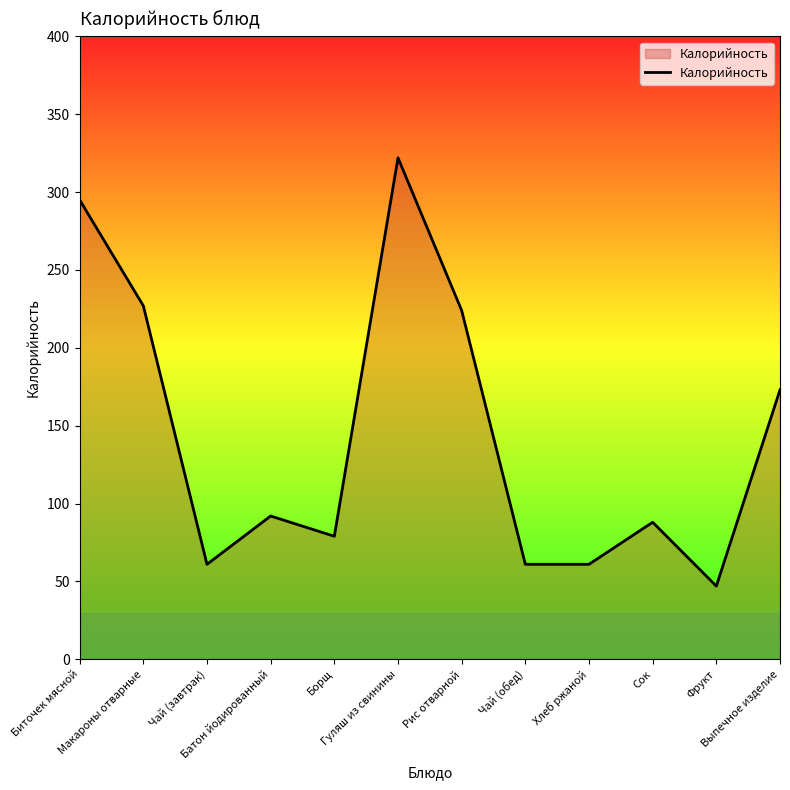

How many values are below 92?

6